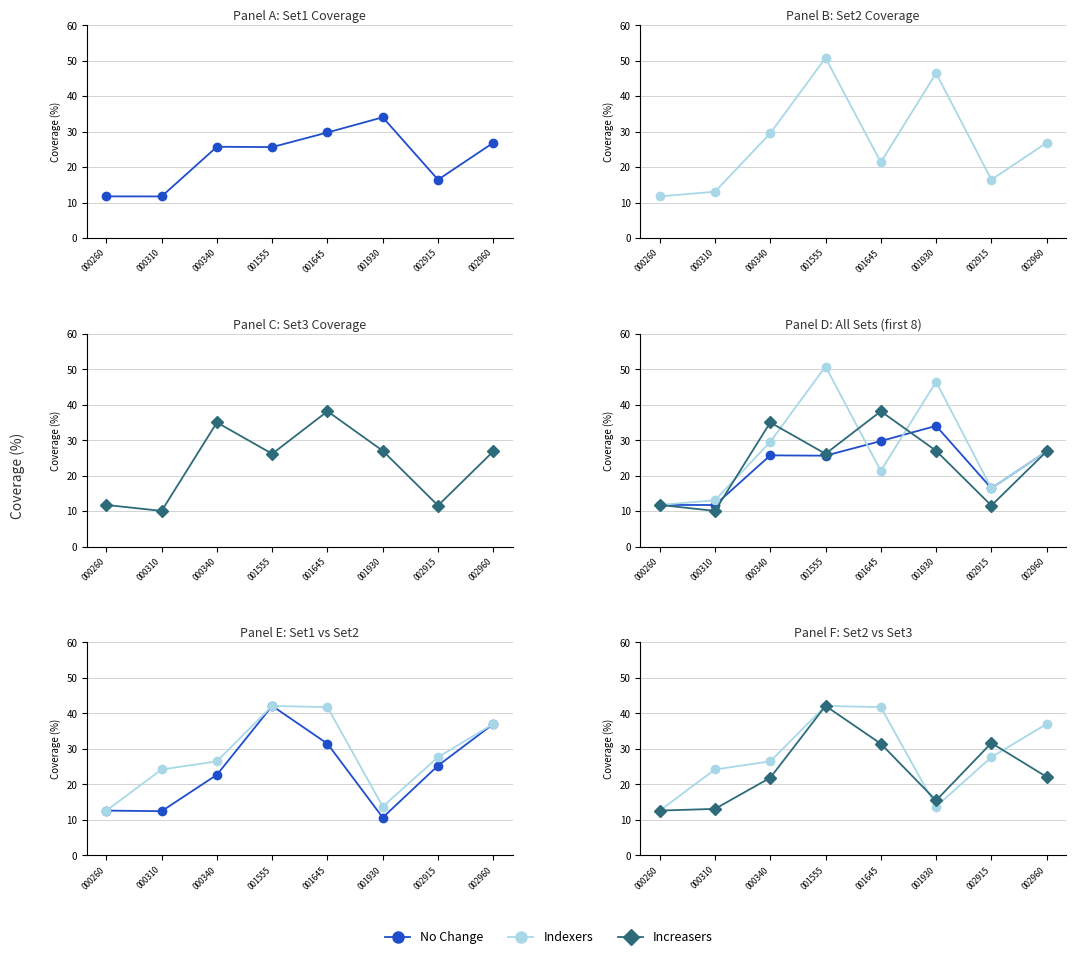

What is the total value across all series at 000260?

37.8